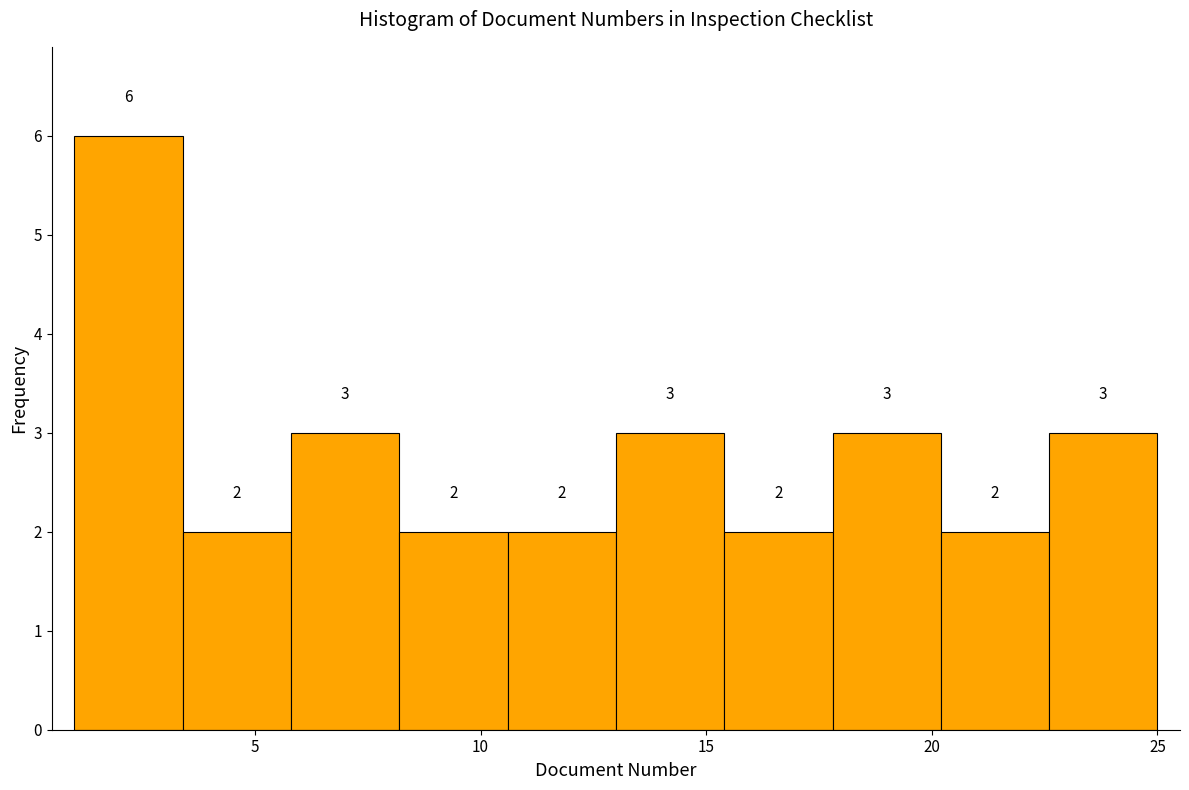

Reading left to right, list every bar in this chart as the range it spans on the x-axis followed by its height. The bar edges are not printed on the chart, so give them approximately, as read against the axis.

1.0 to 3.4: 6
3.4 to 5.8: 2
5.8 to 8.2: 3
8.2 to 10.6: 2
10.6 to 13.0: 2
13.0 to 15.4: 3
15.4 to 17.8: 2
17.8 to 20.2: 3
20.2 to 22.6: 2
22.6 to 25.0: 3